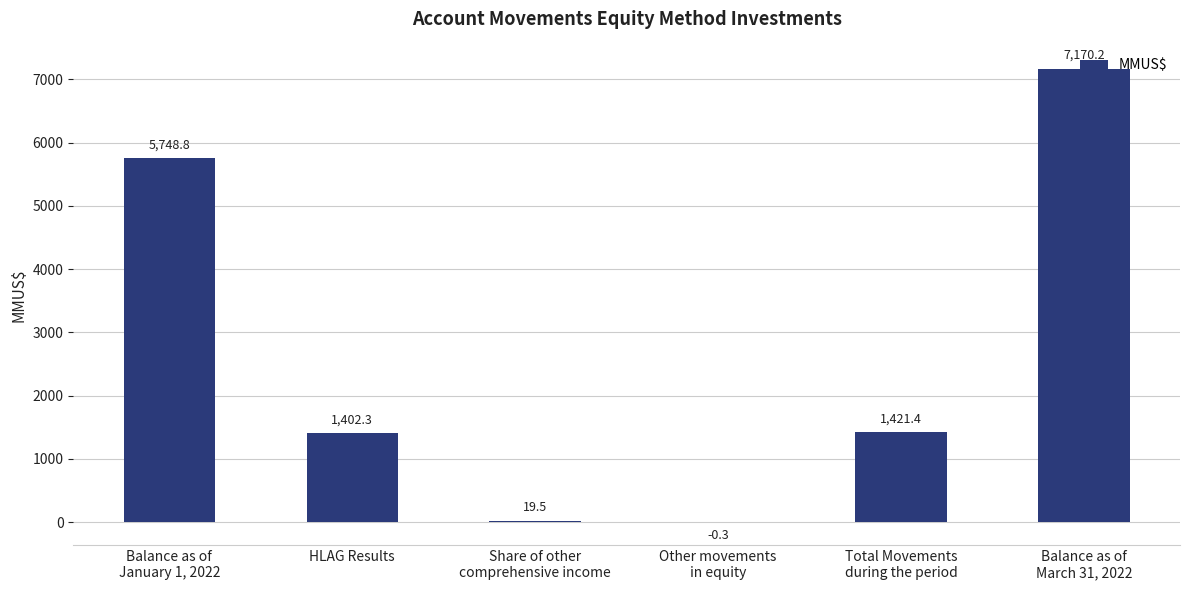

What is the average value?

2627.0